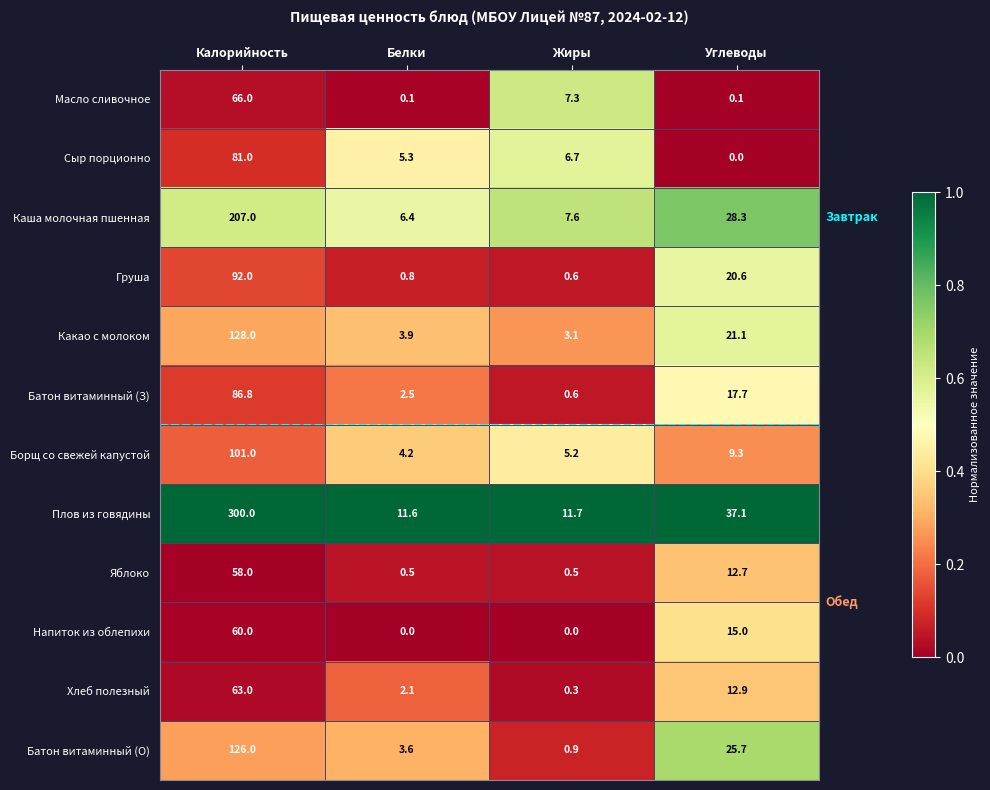

At which category does the chart reach its peak across all series?

Калорийность